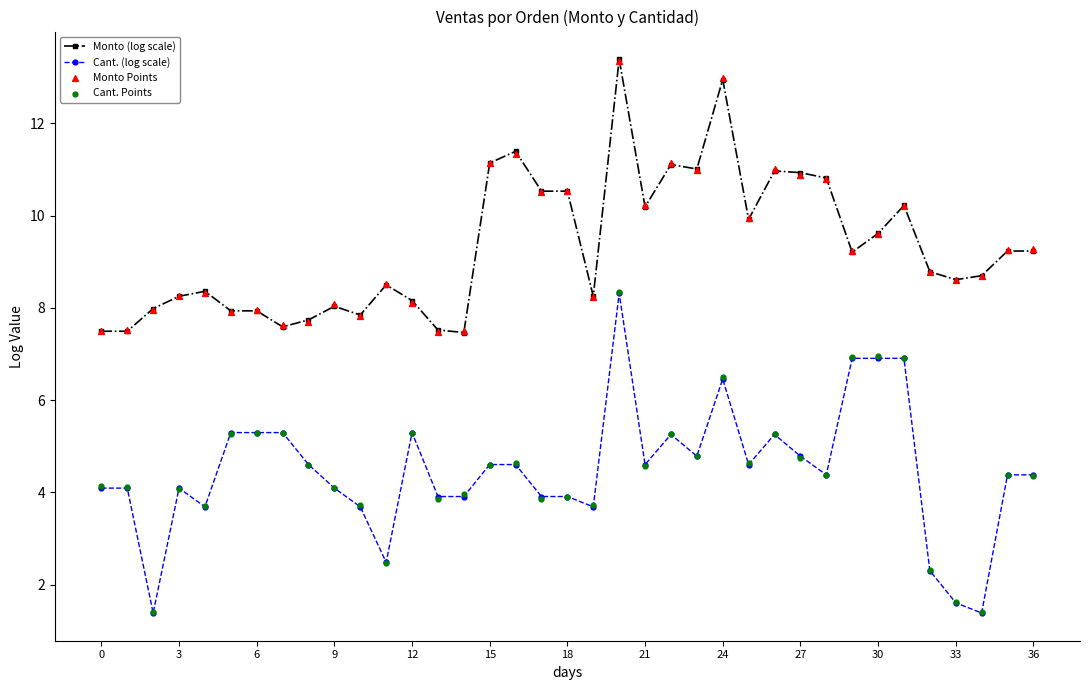

What are all the series names shown in the legend?

Monto (log scale), Cant. (log scale), Monto Points, Cant. Points